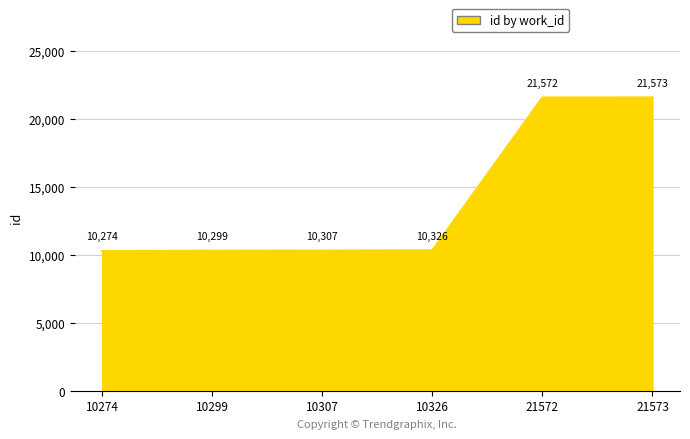

True or false: the data shows 21573 at 21573.

True